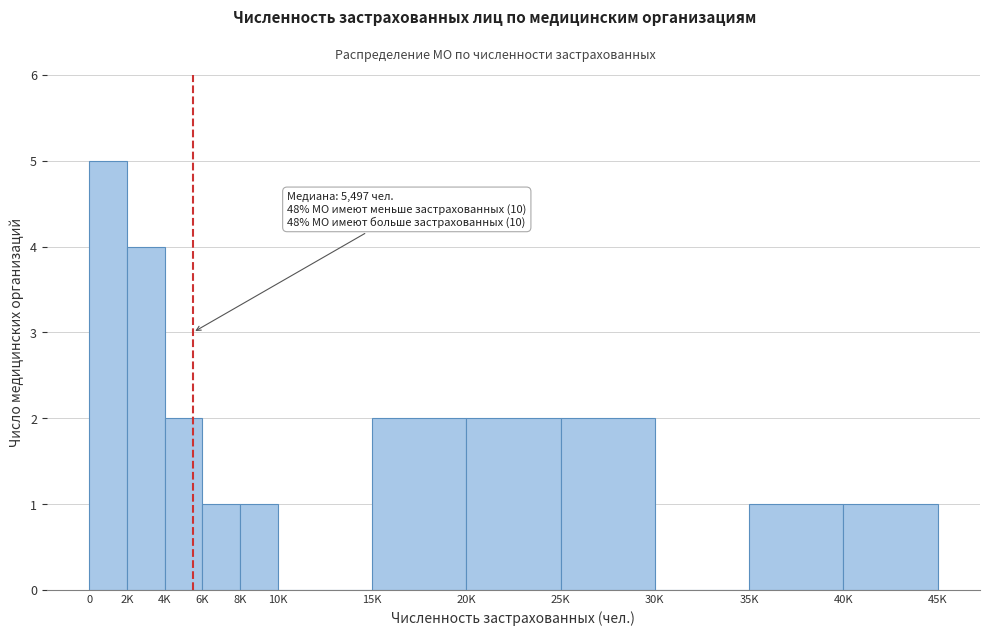

Reading left to right, transcribe all the data shown in this chart.

0=5	2K=4	4K=2	6K=1	8K=1	10K=0	15K=2	20K=2	25K=2	30K=0	35K=1	40K=1